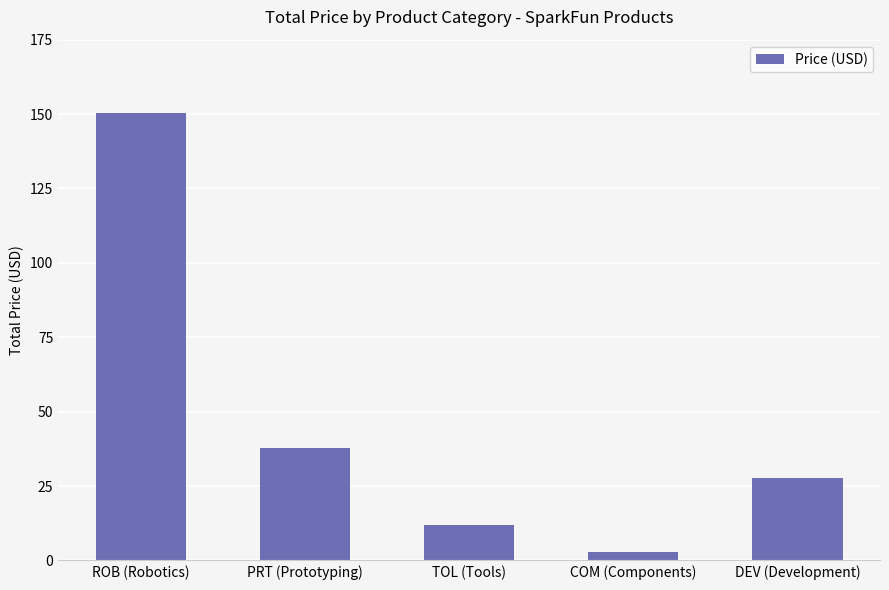

List the labels in order of value, smallest first.

COM (Components), TOL (Tools), DEV (Development), PRT (Prototyping), ROB (Robotics)